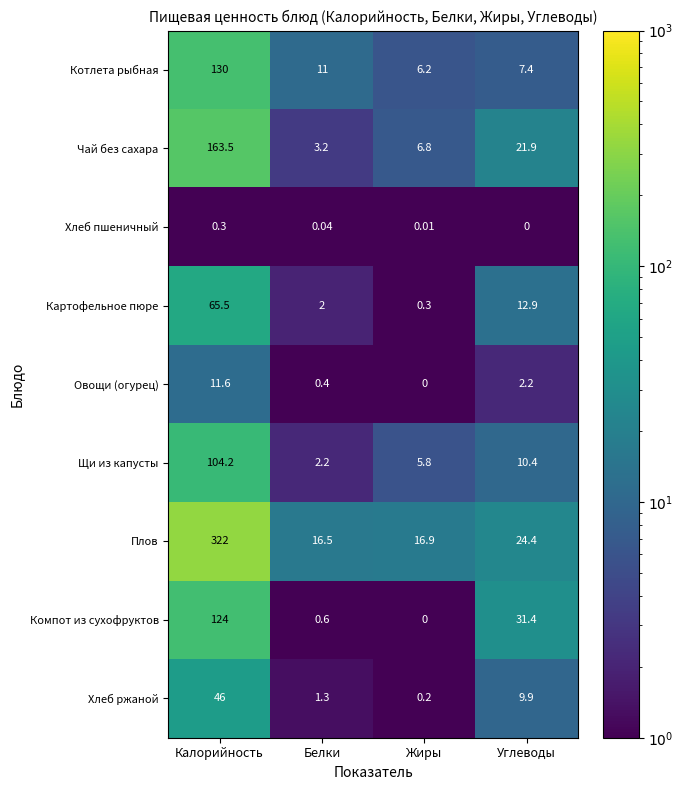

What is the total value across all series at Белки?

37.2